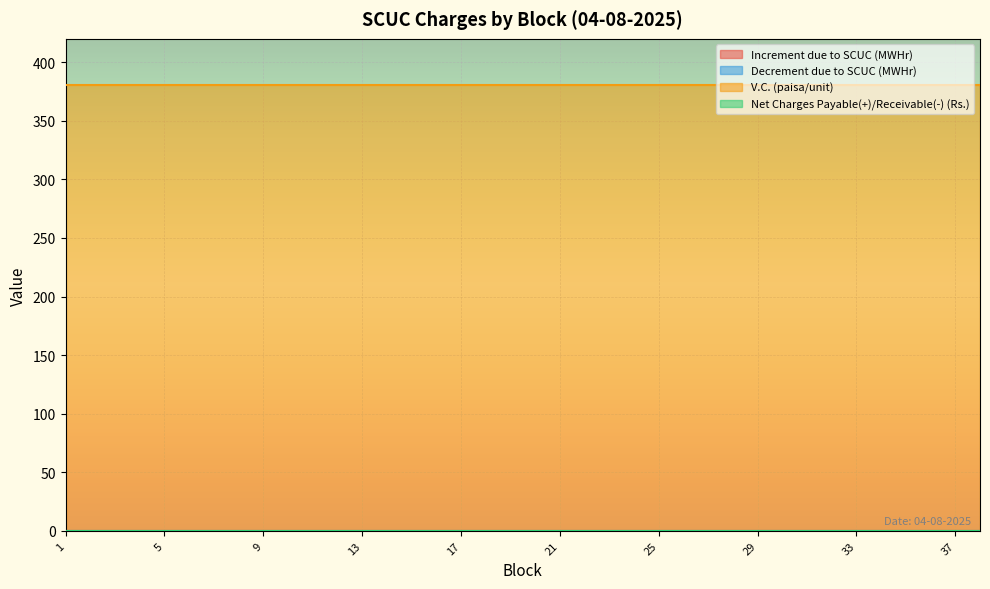

At how many categories does at least one series exceed 19?

38